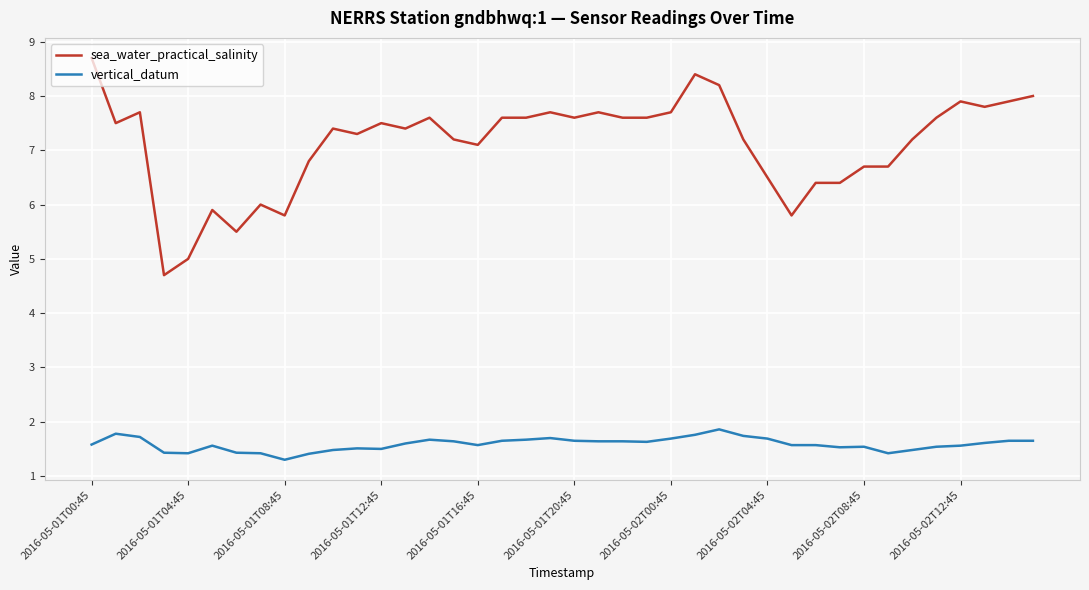

What is the greatest value displayed?

8.7